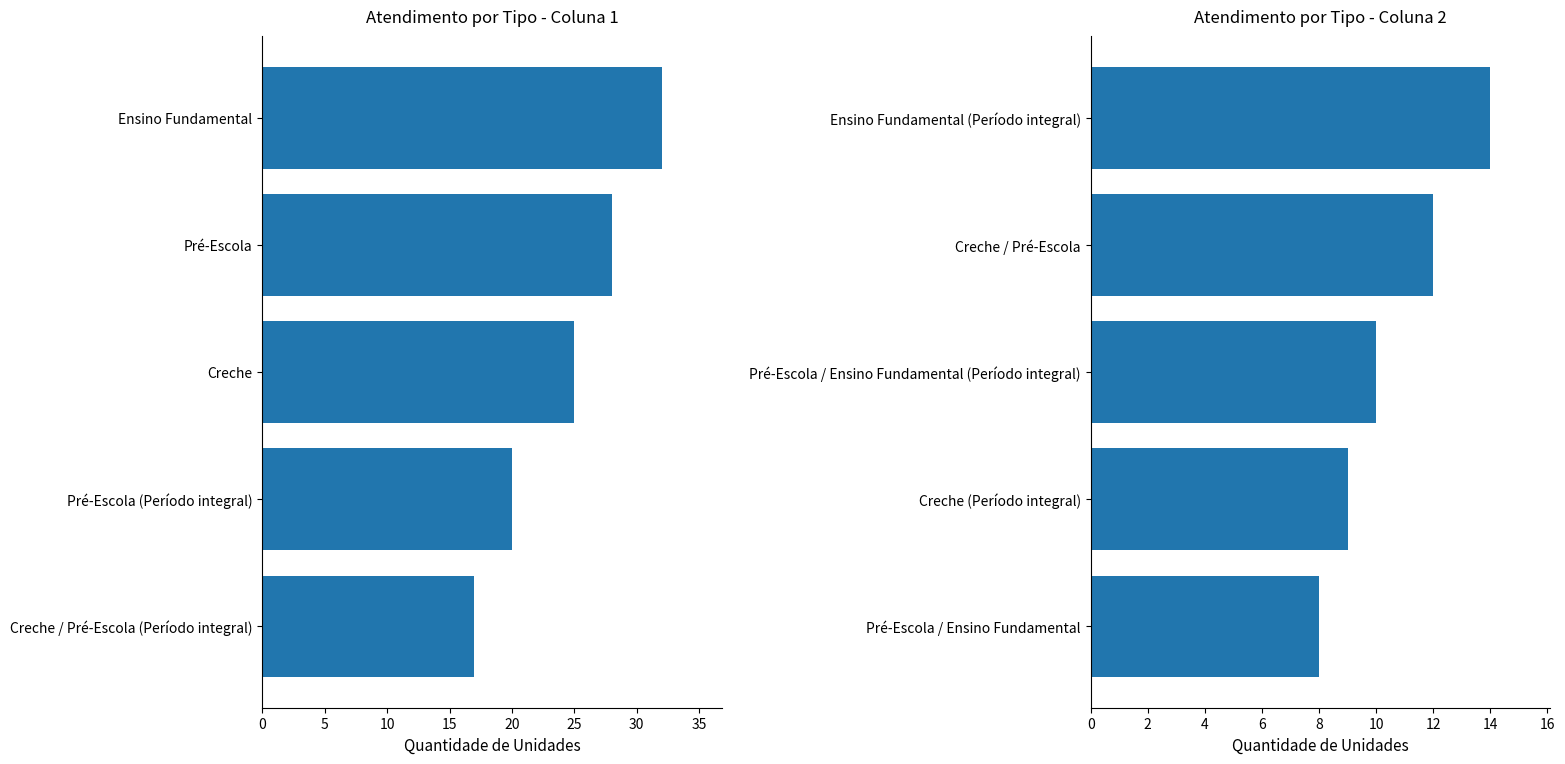

Reading left to right, list all the values displayed in this chart.

Atendimento Grupo 1: 32	28	25	20	17
Atendimento Grupo 2: 14	12	10	9	8